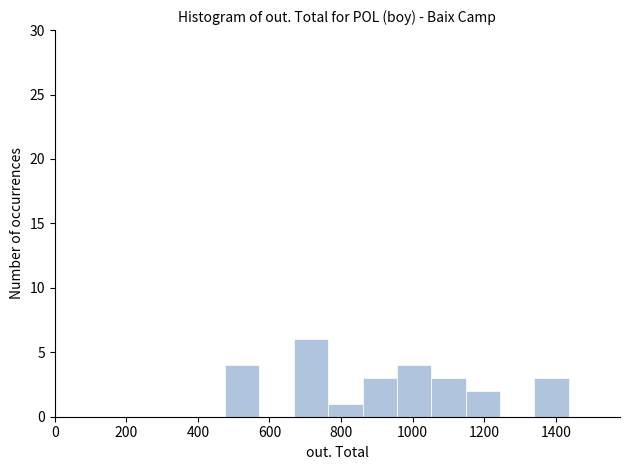

Reading left to right, transcribe this chart: for each bar, give the range it covers on the x-axis and its height. Neither the bar edges nor the heights are printed on the chart, so give them approximately, as read against the axes.

476 to 572: 4
572 to 668: 0
668 to 764: 6
764 to 860: 1
860 to 956: 3
956 to 1052: 4
1052 to 1148: 3
1148 to 1244: 2
1244 to 1340: 0
1340 to 1436: 3